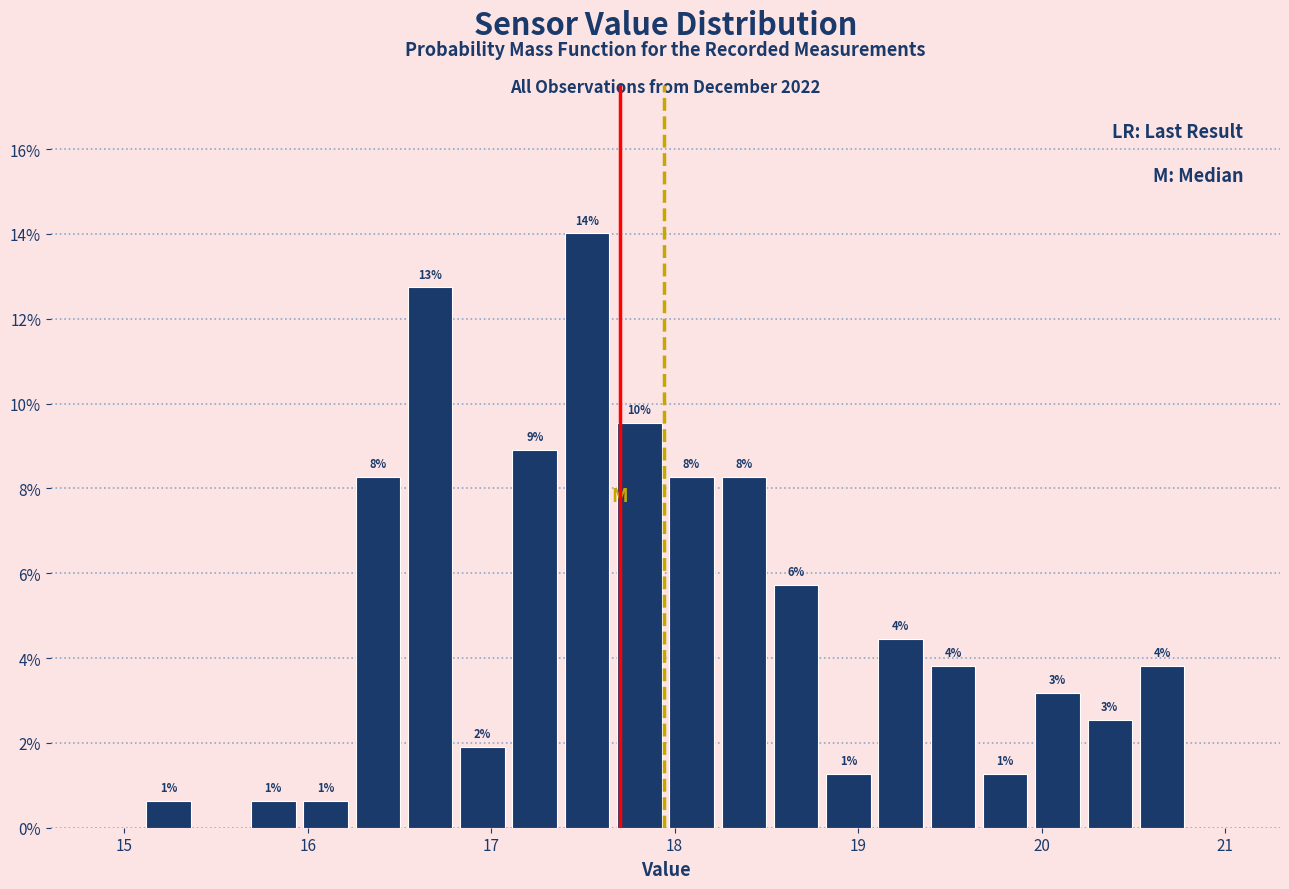

Read against the x-axis, roughly where is the centre of the tallest bar?

17.5